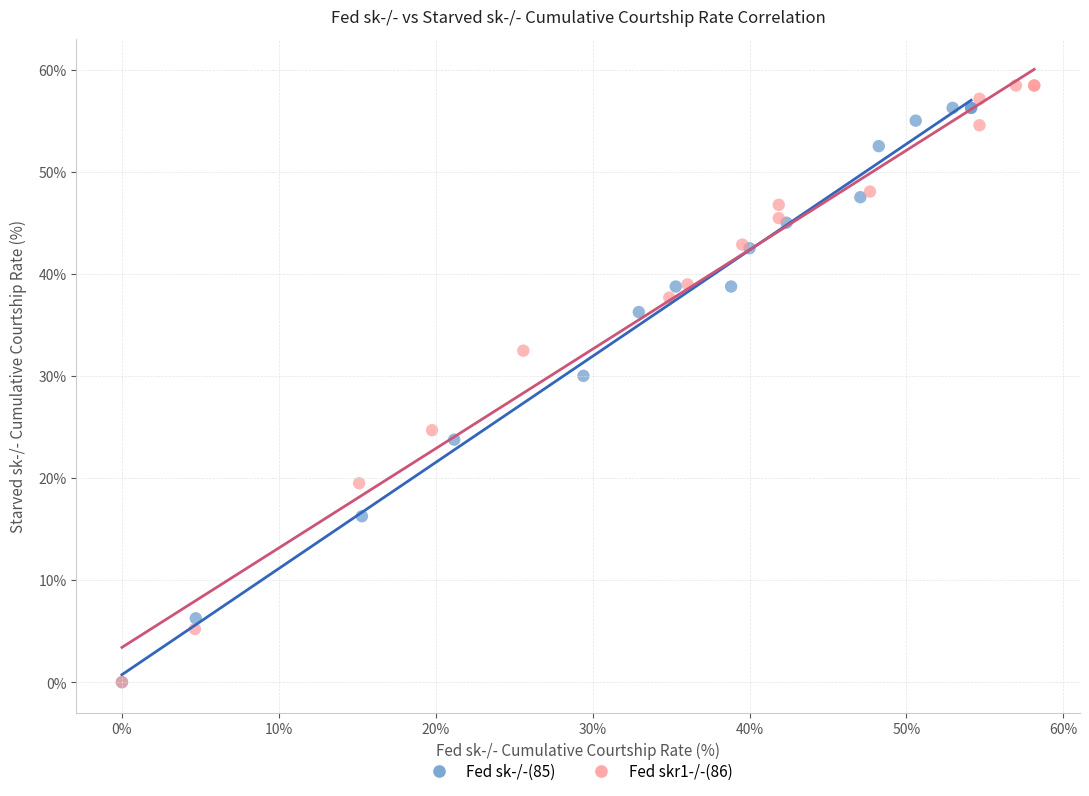

What are all the series names shown in the legend?

Fed sk-/-(85), Fed skr1-/-(86)